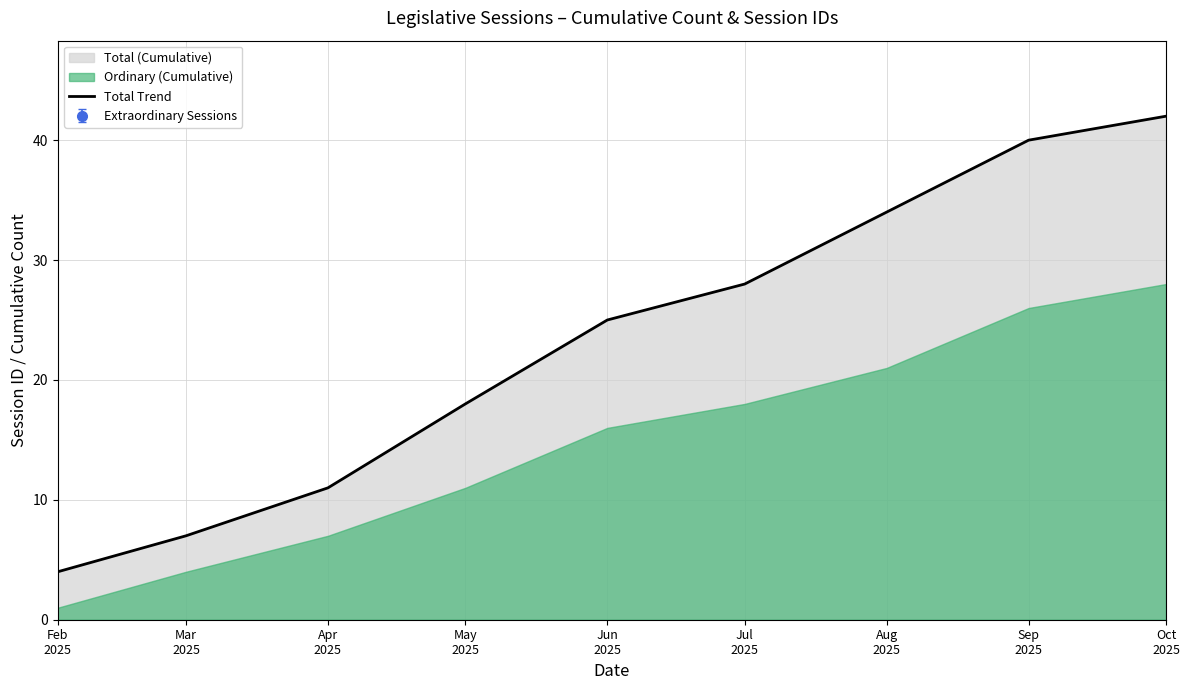

Which has a higher value, May
2025 or Jul
2025?

Jul
2025